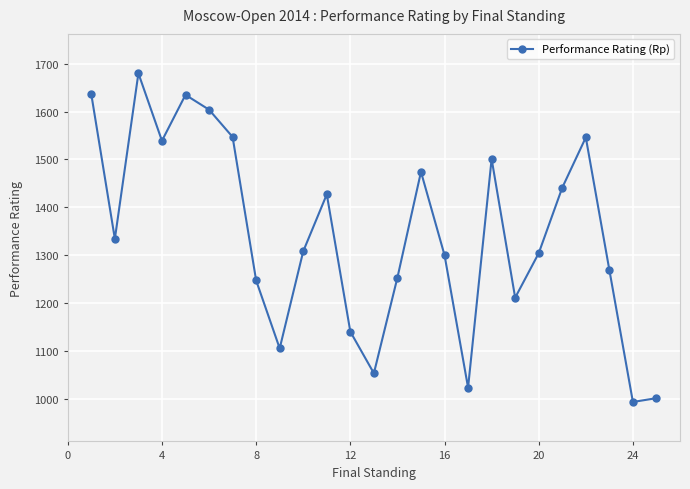

What is the maximum value shown in the chart?

1680